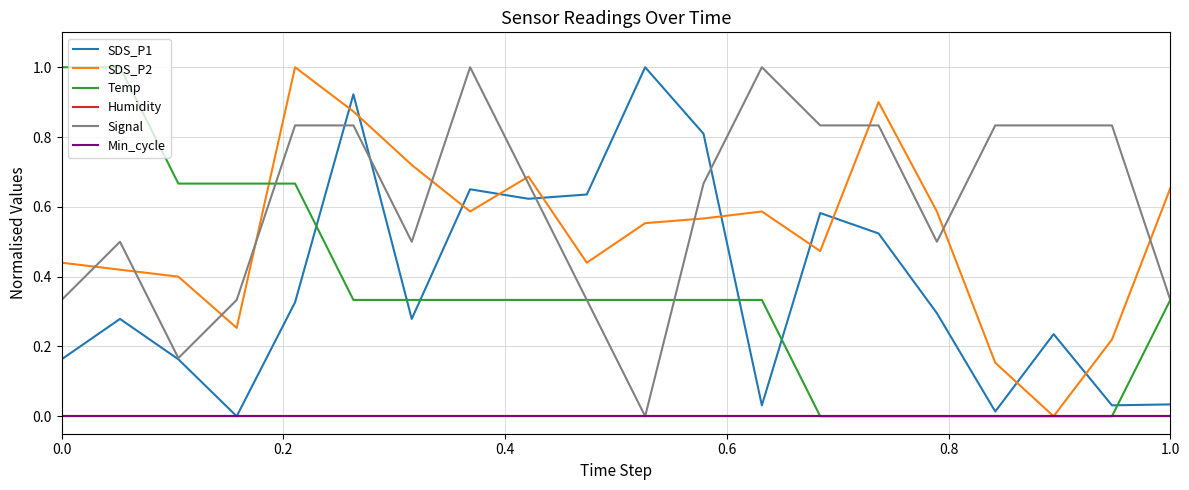

Does the chart display data point markers on the line(s)?

No